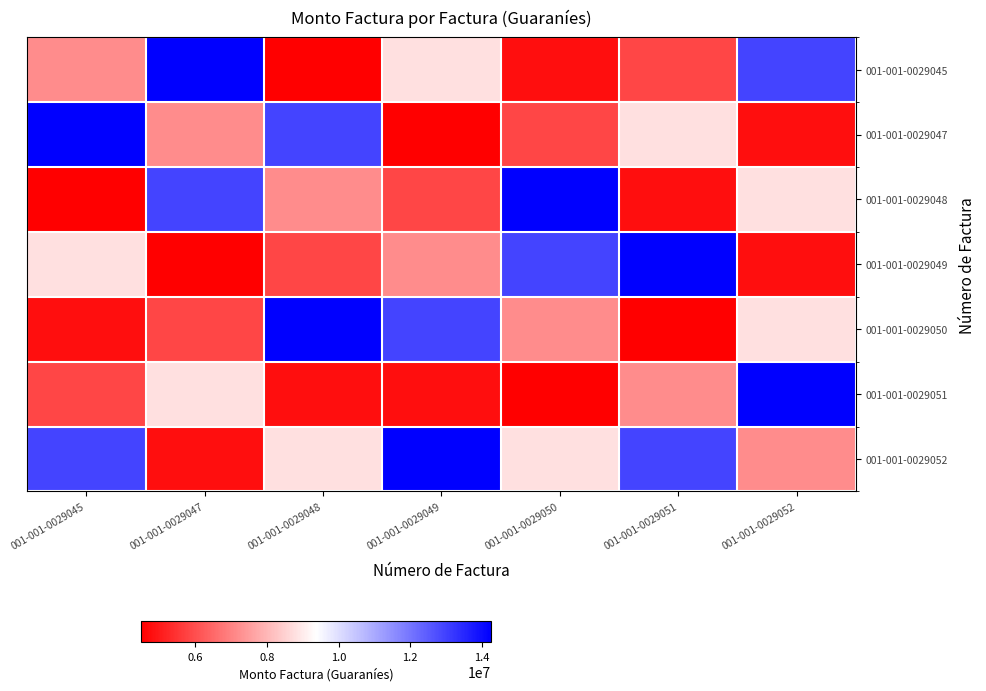

Reading right to left, extract all data points from this chart.

001-001-0029045: 001-001-0029052=12960000	001-001-0029051=5843000	001-001-0029050=4790000	001-001-0029049=8779000	001-001-0029048=4494000	001-001-0029047=14258000	001-001-0029045=7183300
001-001-0029047: 001-001-0029052=4790000	001-001-0029051=8779000	001-001-0029050=5843000	001-001-0029049=4494000	001-001-0029048=12960000	001-001-0029047=7183300	001-001-0029045=14258000
001-001-0029048: 001-001-0029052=8779000	001-001-0029051=4790000	001-001-0029050=14258000	001-001-0029049=5843000	001-001-0029048=7183300	001-001-0029047=12960000	001-001-0029045=4494000
001-001-0029049: 001-001-0029052=4790000	001-001-0029051=14258000	001-001-0029050=12960000	001-001-0029049=7183300	001-001-0029048=5843000	001-001-0029047=4494000	001-001-0029045=8779000
001-001-0029050: 001-001-0029052=8779000	001-001-0029051=4494000	001-001-0029050=7183300	001-001-0029049=12960000	001-001-0029048=14258000	001-001-0029047=5843000	001-001-0029045=4790000
001-001-0029051: 001-001-0029052=14258000	001-001-0029051=7183300	001-001-0029050=4494000	001-001-0029049=4790000	001-001-0029048=4790000	001-001-0029047=8779000	001-001-0029045=5843000
001-001-0029052: 001-001-0029052=7183300	001-001-0029051=12960000	001-001-0029050=8779000	001-001-0029049=14258000	001-001-0029048=8779000	001-001-0029047=4790000	001-001-0029045=12960000